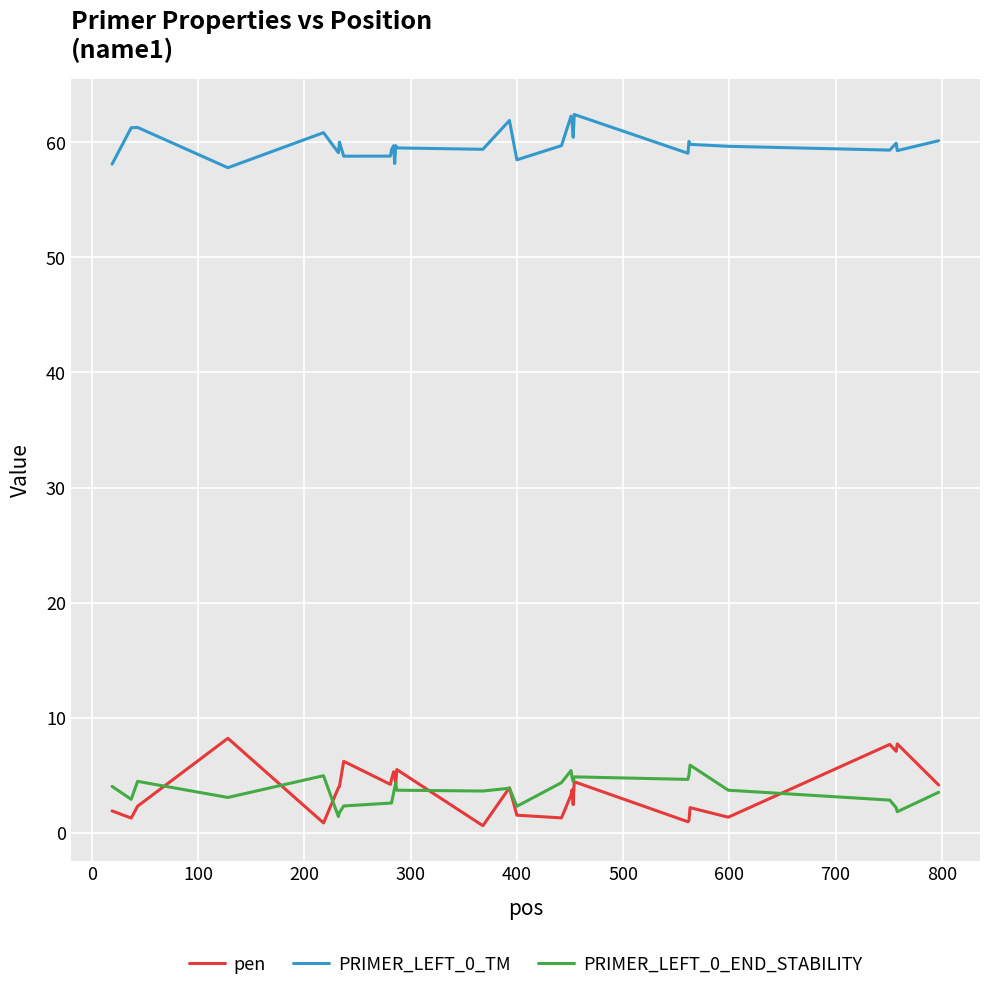

True or false: pen and PRIMER_LEFT_0_TM cross at least once.

False